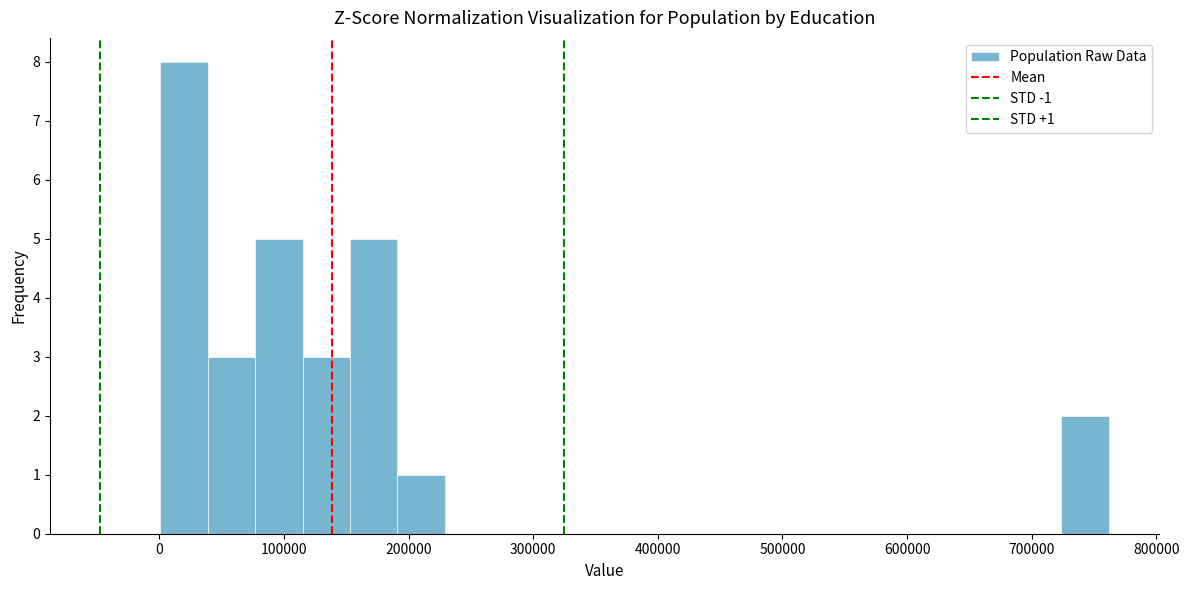

Read against the x-axis, roughly where is the centre of the tallest bar?

20000